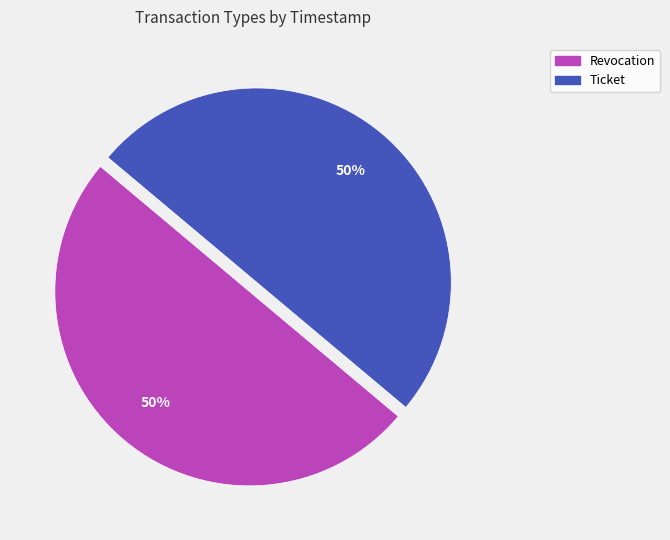

What is the ratio of the value at Ticket to the value at Revocation?

1.0